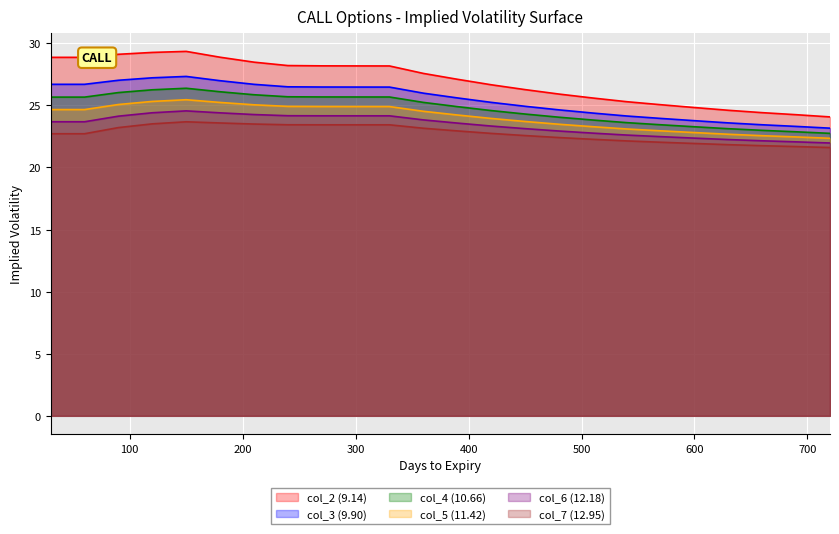

What is the lowest value of the col_4 series?

22.7